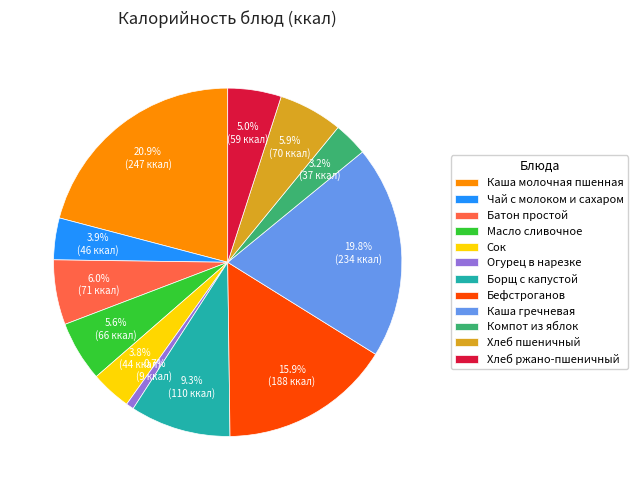

What portion of the pie excludes Хлеб пшеничный?

94.1%